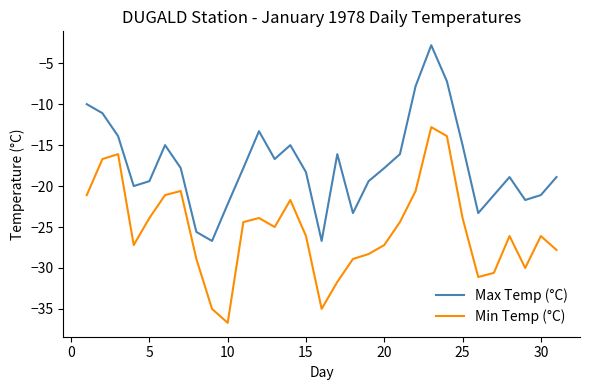

Rank the series by their maximum value, from lowest to highest.

Min Temp (°C), Max Temp (°C)